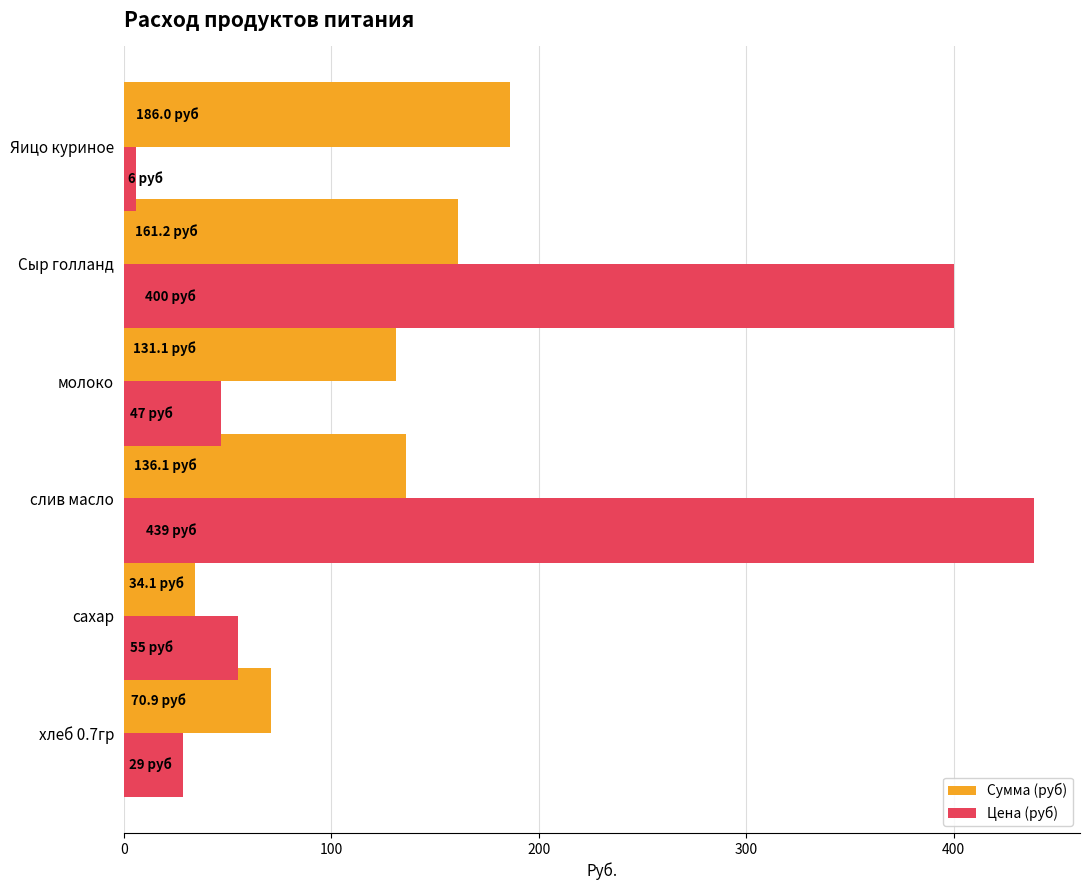

What is the sum of all Сумма (руб) values?

719.3